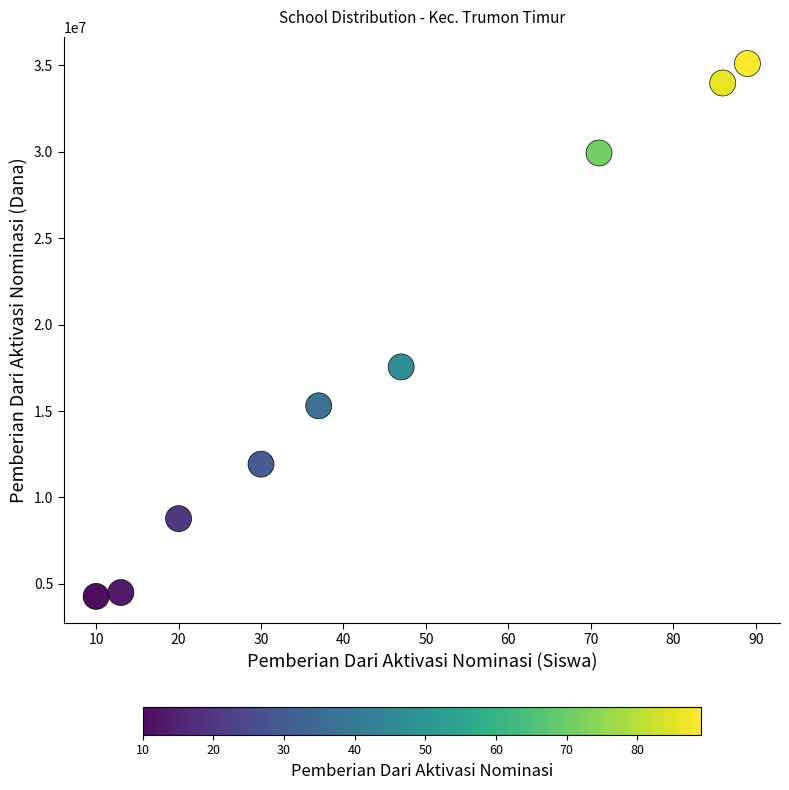

What Y value in the scatter plot is closest to 19687500?

17550000